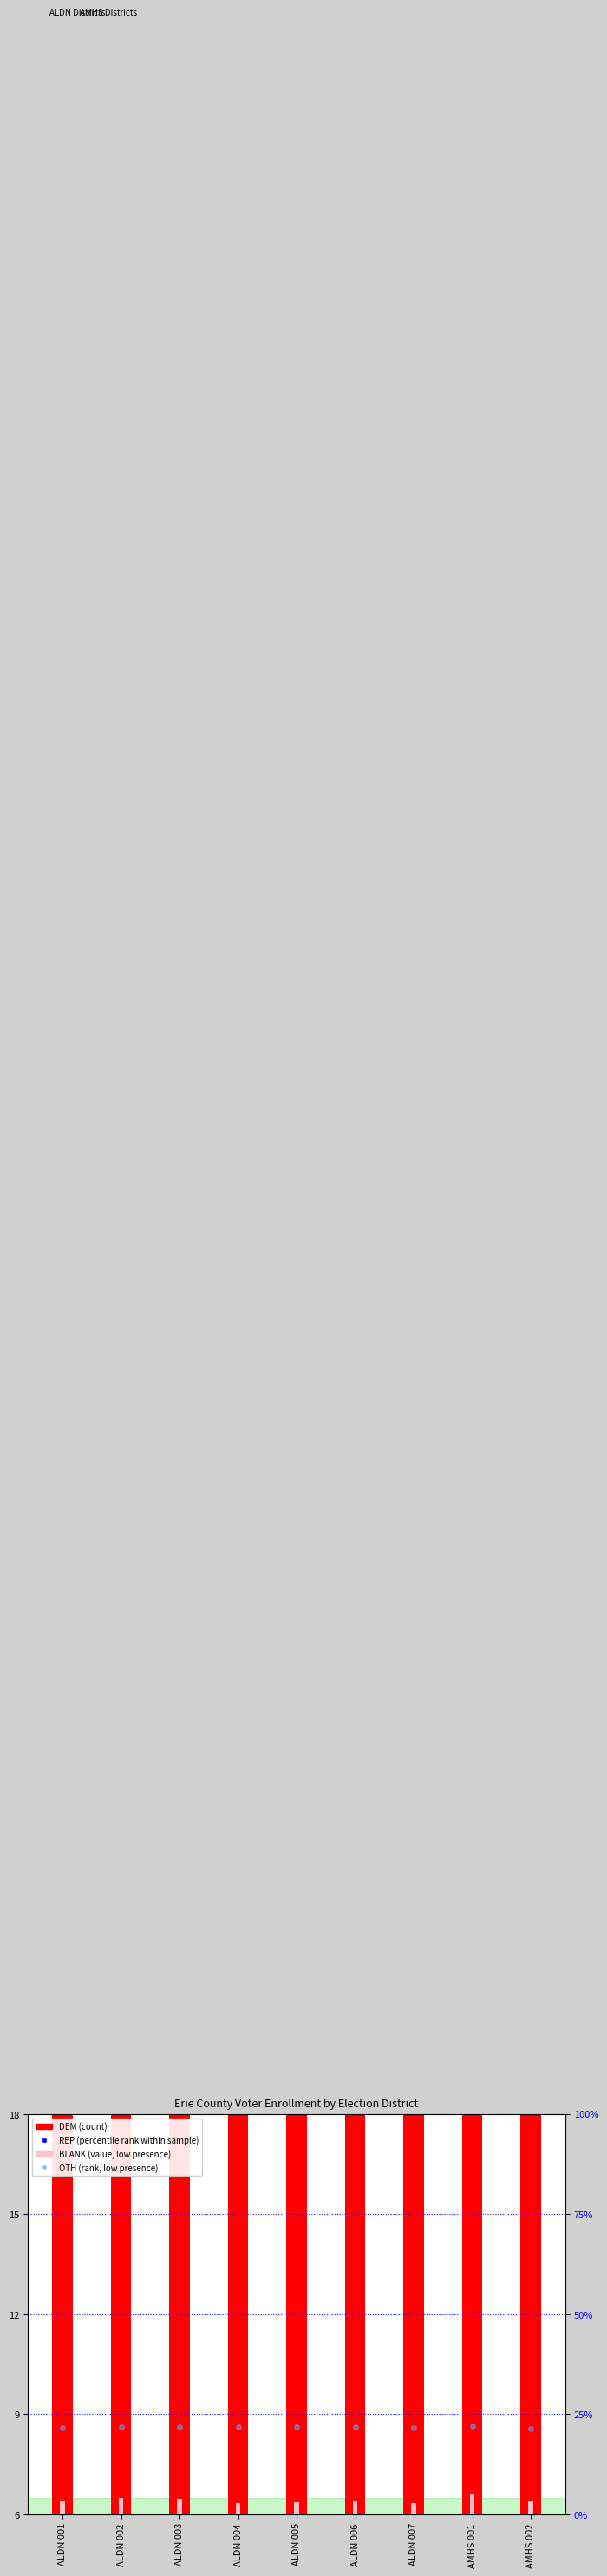

Reading left to right, list all the values displayed in this chart.

REP (percentile rank): 5.0	5.8	5.2	4.1	3.9	4.1	4.5	5.4	2.8
OTH (rank): 8.6	8.6	8.6	8.6	8.6	8.6	8.6	8.6	8.6
DEM (count): 257.0	268.0	300.0	191.0	177.0	256.0	187.0	645.0	300.0
BLANK (value, low): 6.4	6.5	6.5	6.3	6.4	6.4	6.3	6.6	6.4